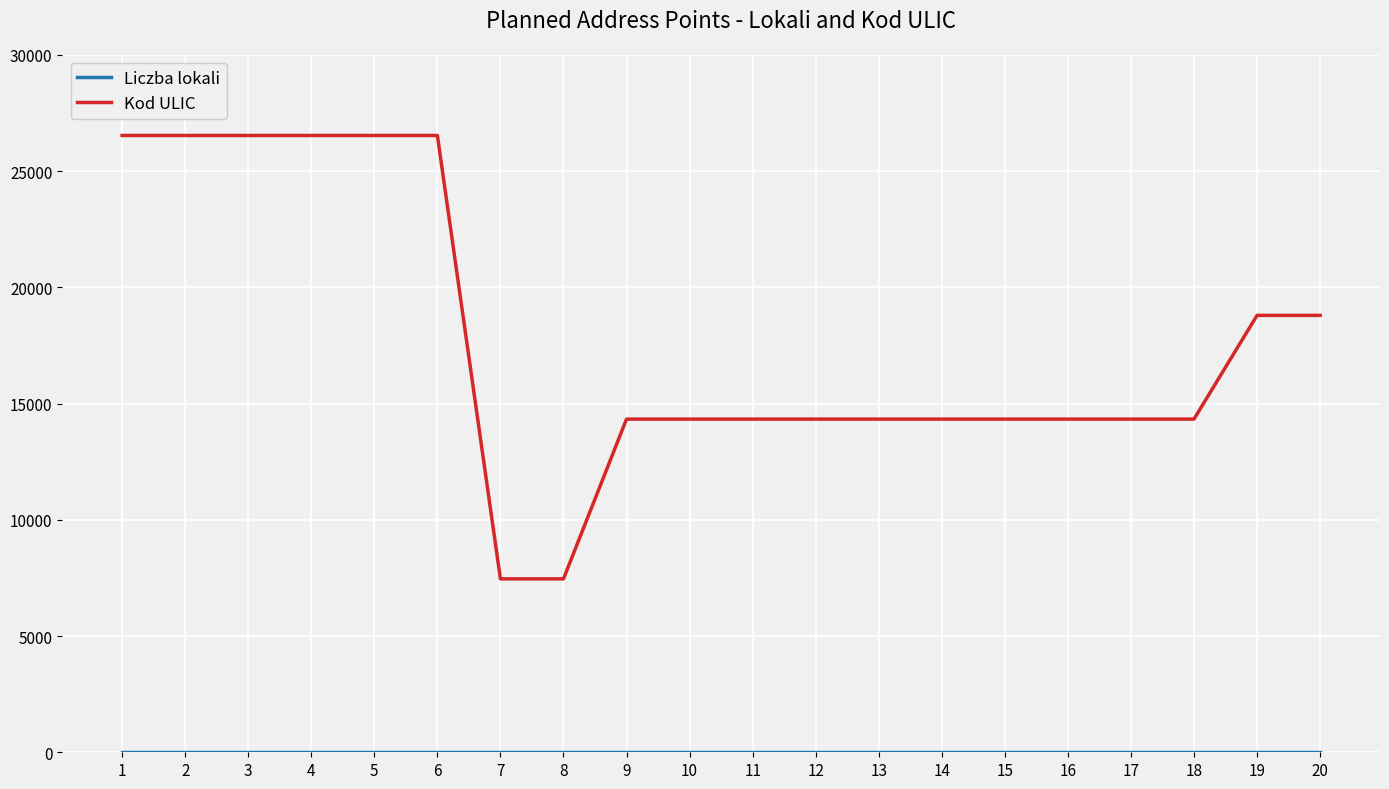

The value of Kod ULIC at 6 is 16852. True or false?

False